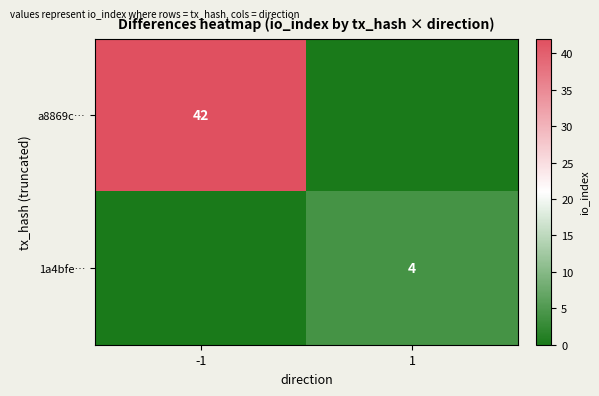

What is the difference between the highest and lowest values at 1?

4